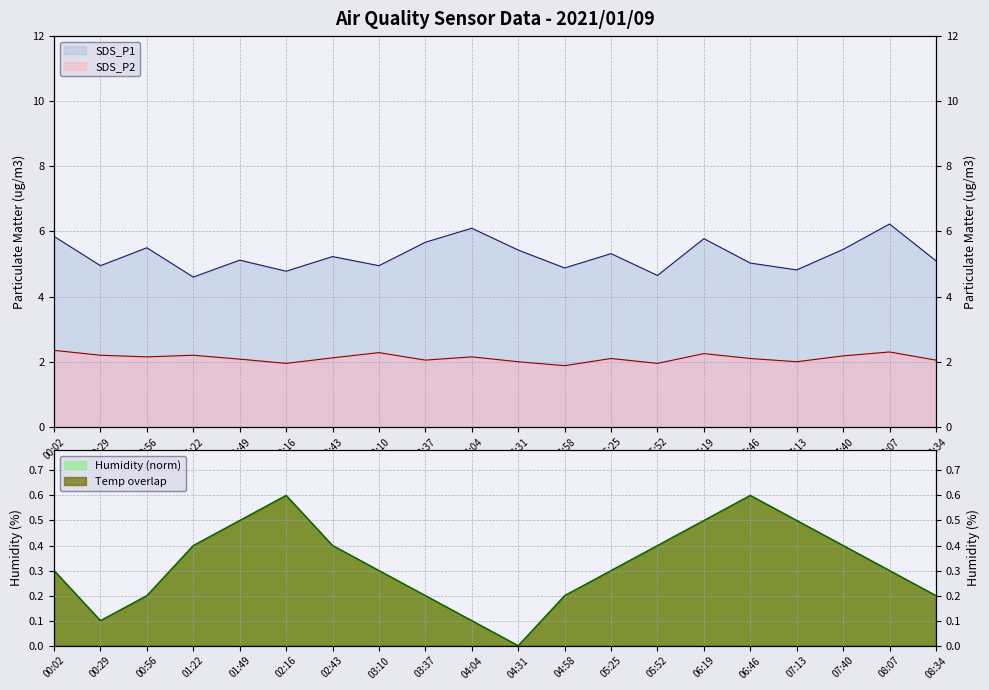

What is the sum of the SDS_P1 values at 07:13 and 04:58?

9.7